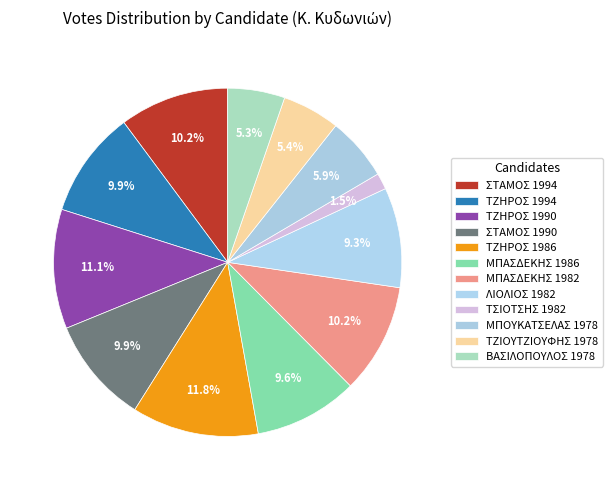

How many segments does this pie chart have?

12